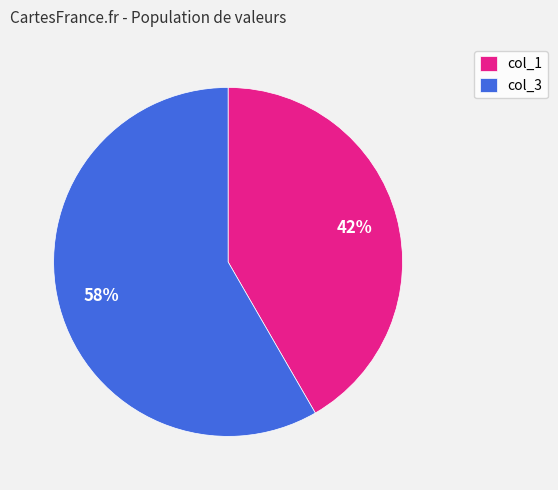

What percentage is the col_1 slice, to the nearest percent?

42%